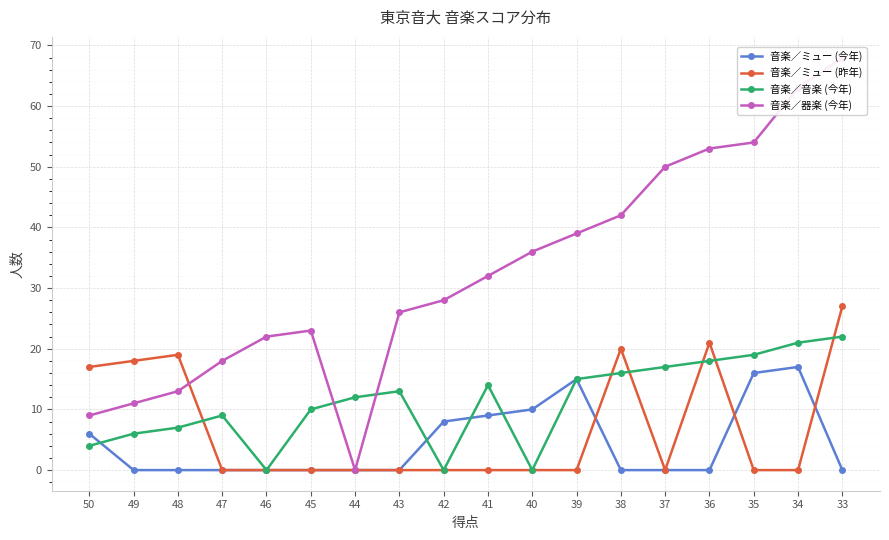

What is the maximum value shown in the chart?

68